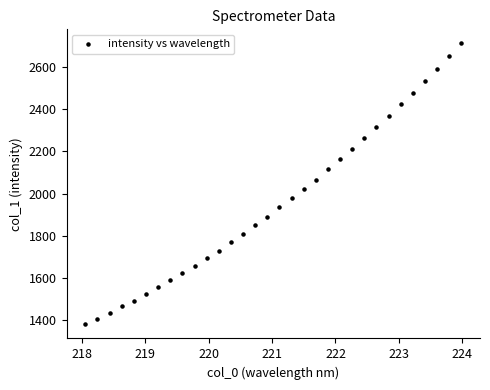

What is the range of Y values (max minus min)?

1331.6